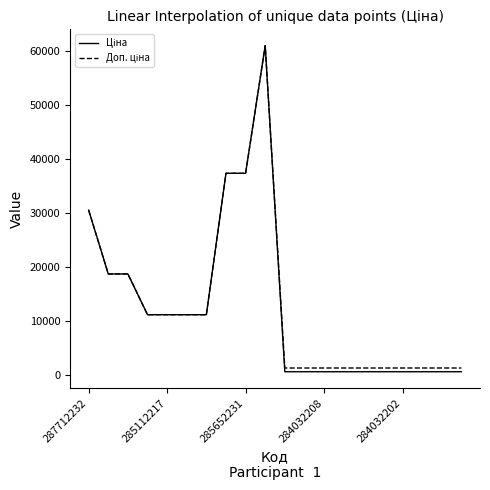

Does the chart have visible grid lines?

No